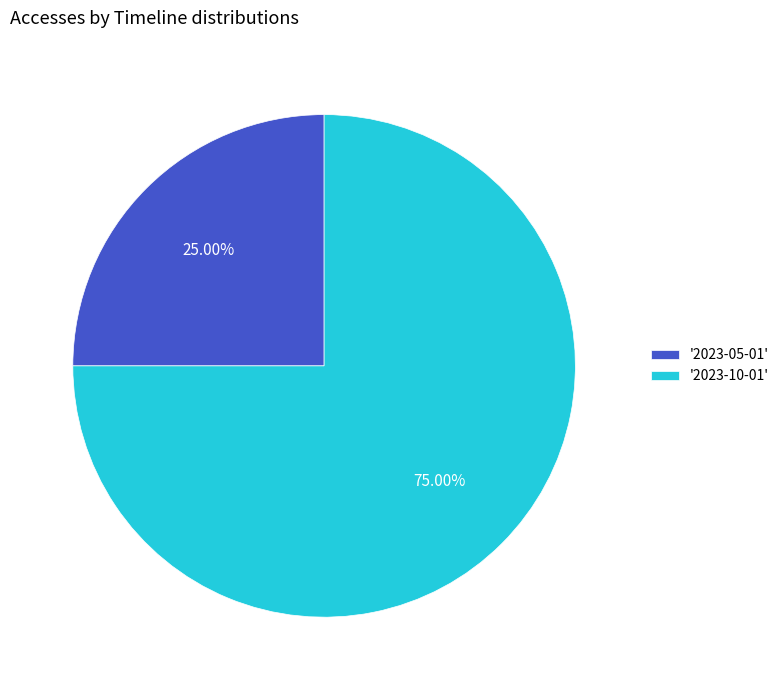

Combined, do '2023-05-01' and '2023-10-01' account for over 50%?

Yes